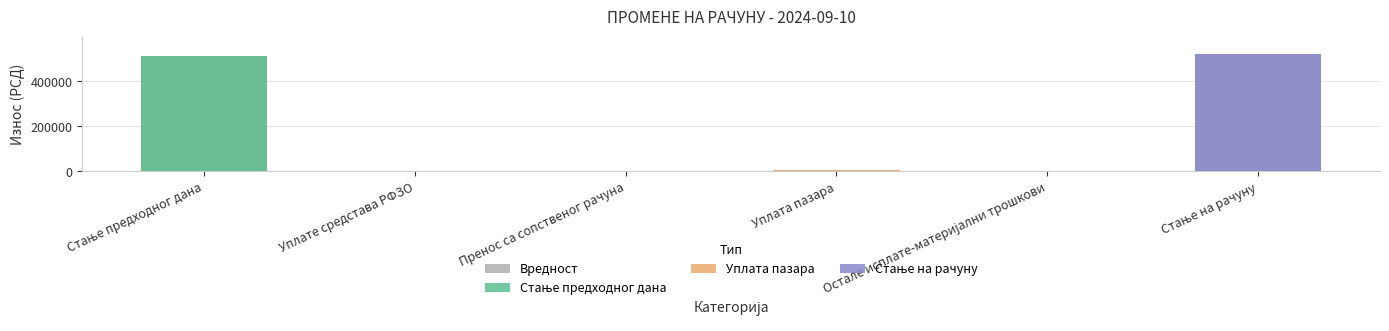

Are the bars grouped side by side (vs. stacked)?

No